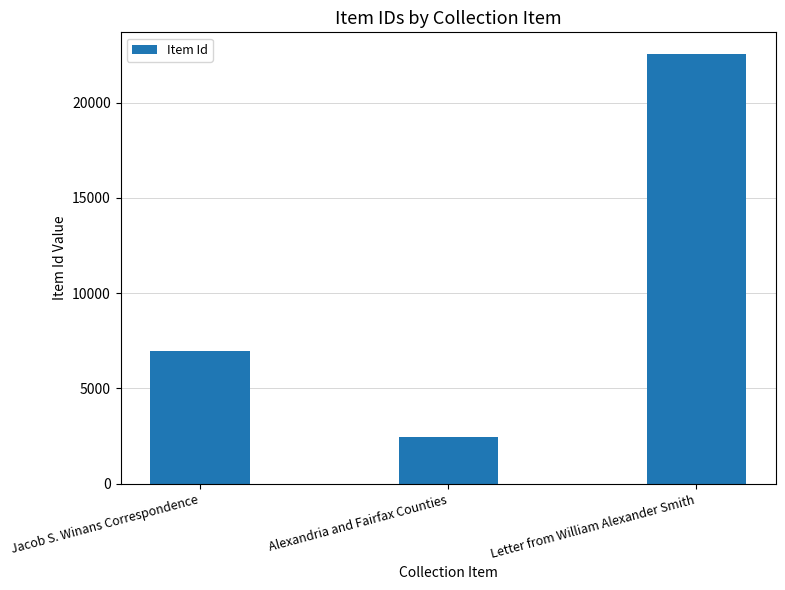

What is the difference between the second highest and minimum values?

4490